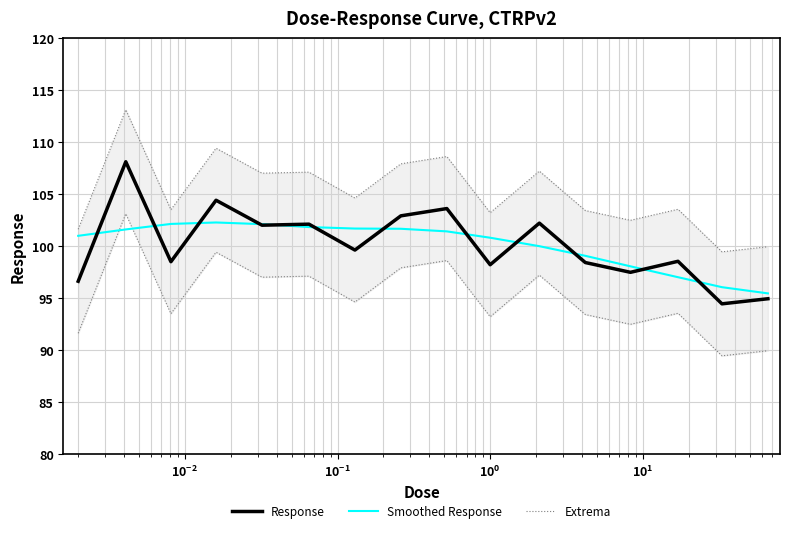

True or false: Response has a value of 21.9 at $\mathdefault{10^{-2}}$.

False